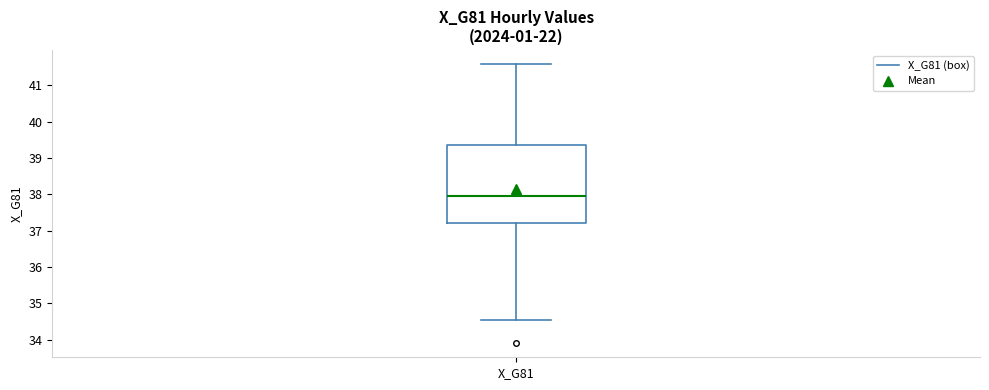

Transcribe this box plot: give where the median line is, the range the box spans, and where the two whiskers end, as read against the y-axis. The values are not printed on the chart, so give them approximately, as read against the axis.

median 38.0, box 37.2 to 39.4, whiskers 34.5 to 41.6